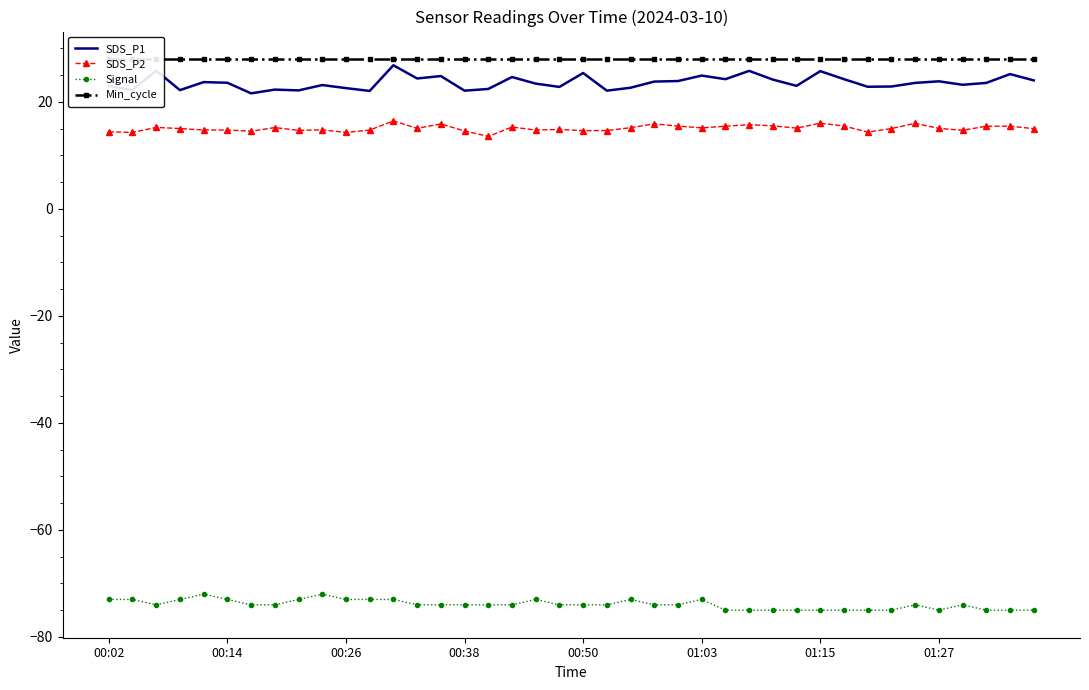

Does the chart have visible grid lines?

No